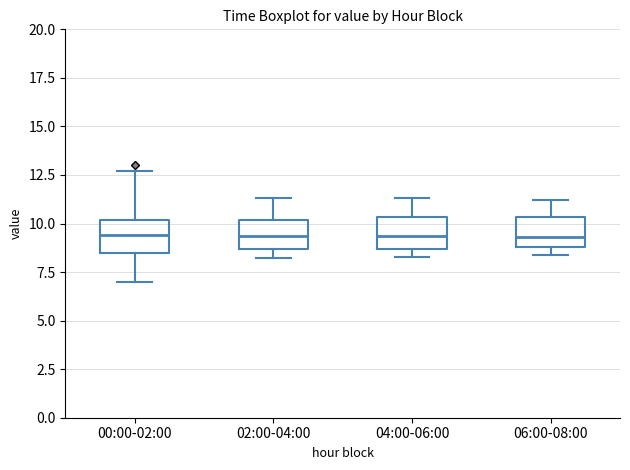

Reading left to right, transcribe this box plot: for each box, give where its median line is, the range the box spans, and where its two whiskers end, as read against the y-axis. The values are not printed on the chart, so give them approximately, as read against the axis.

00:00-02:00: median 9.5, box 8.5 to 10.0, whiskers 7.0 to 12.5
02:00-04:00: median 9.5, box 8.5 to 10.0, whiskers 8.0 to 11.5
04:00-06:00: median 9.5, box 8.5 to 10.5, whiskers 8.5 (just below the box's lower edge) to 11.5
06:00-08:00: median 9.5, box 9.0 to 10.5, whiskers 8.5 to 11.0